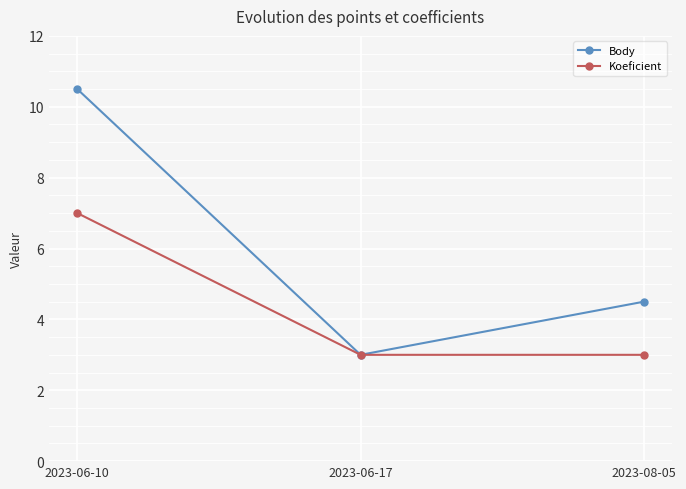

List the series in order of their overall mean, lowest first.

Koeficient, Body